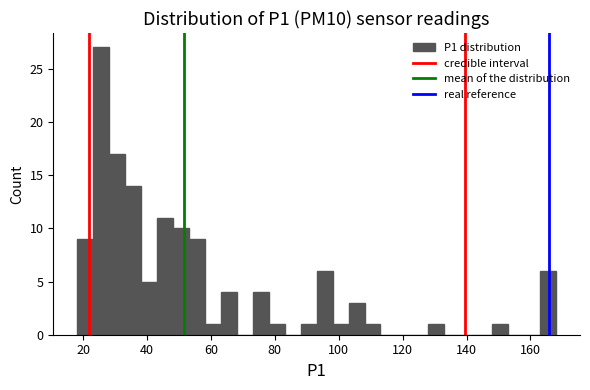

Read against the x-axis, roughly where is the centre of the tallest bar?

26